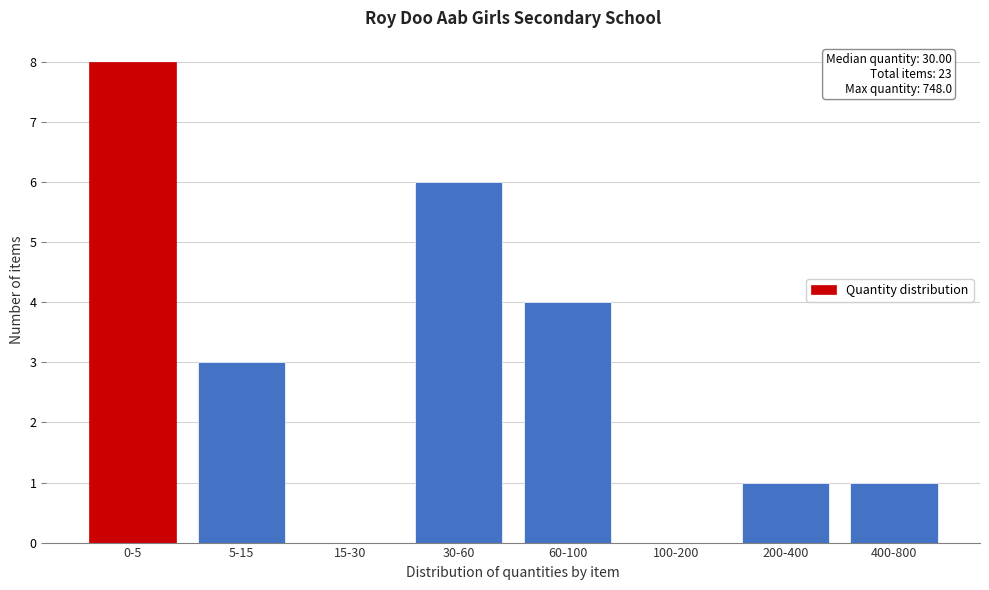

Reading left to right, list all the values displayed in this chart.

0-5=8	5-15=3	15-30=0	30-60=6	60-100=4	100-200=0	200-400=1	400-800=1